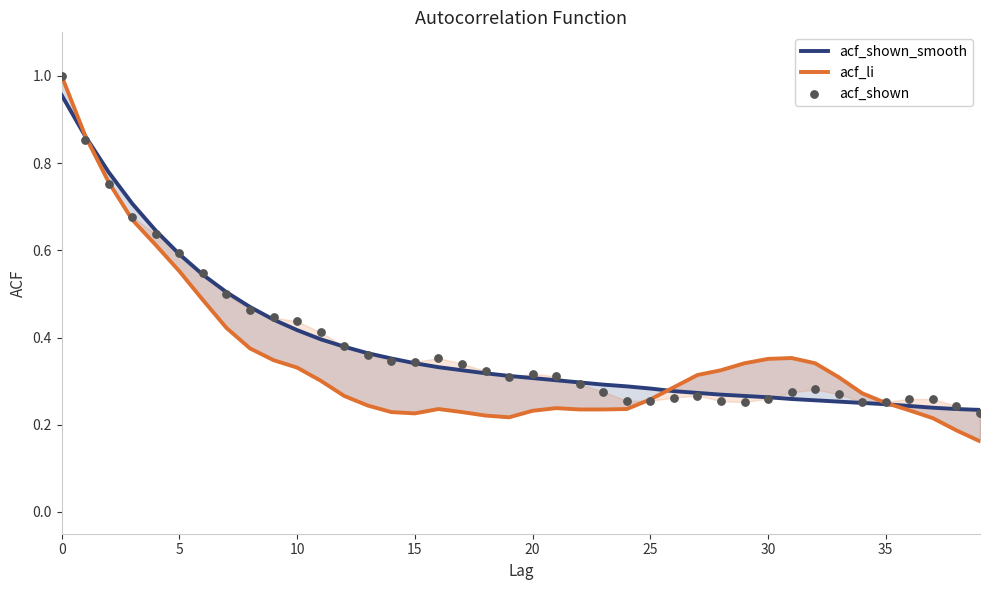

Which series has the largest total across all categories?

acf_shown